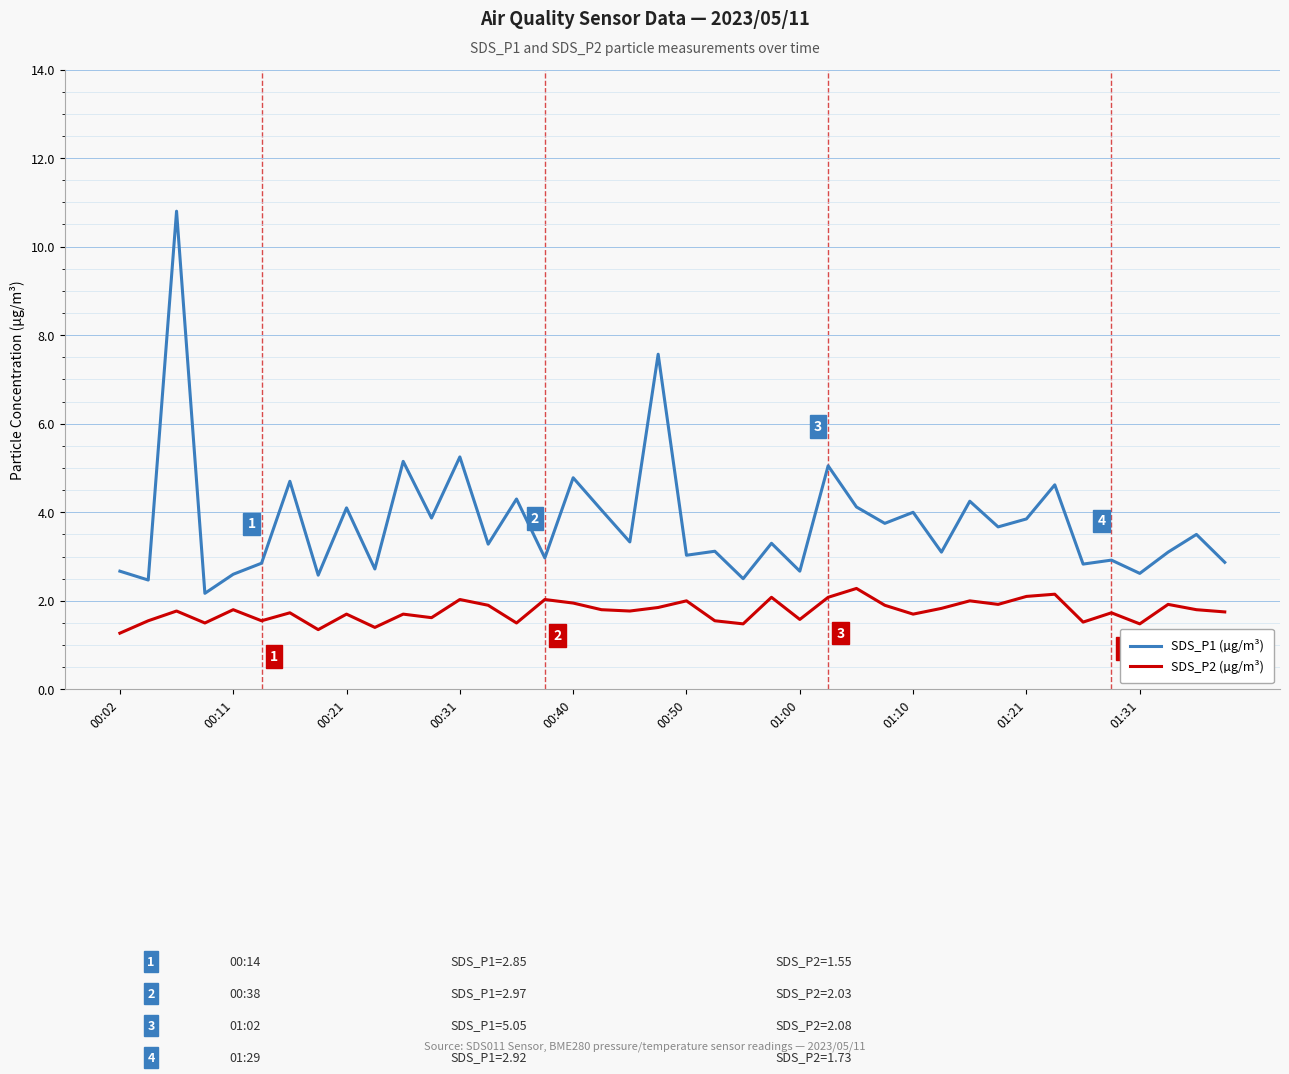

Which series has the largest total across all categories?

SDS_P1 (µg/m³)